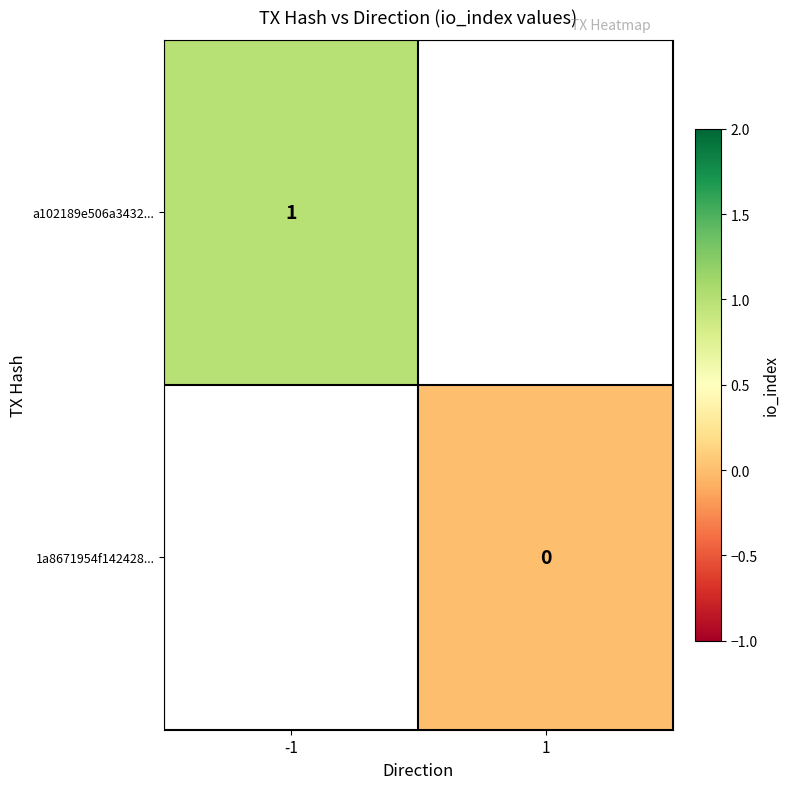

At how many categories does at least one series exceed 0?

1